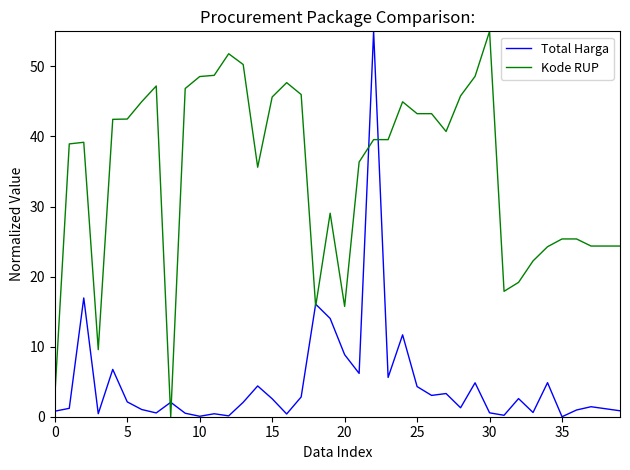

List the series in order of their overall mean, lowest first.

Total Harga, Kode RUP